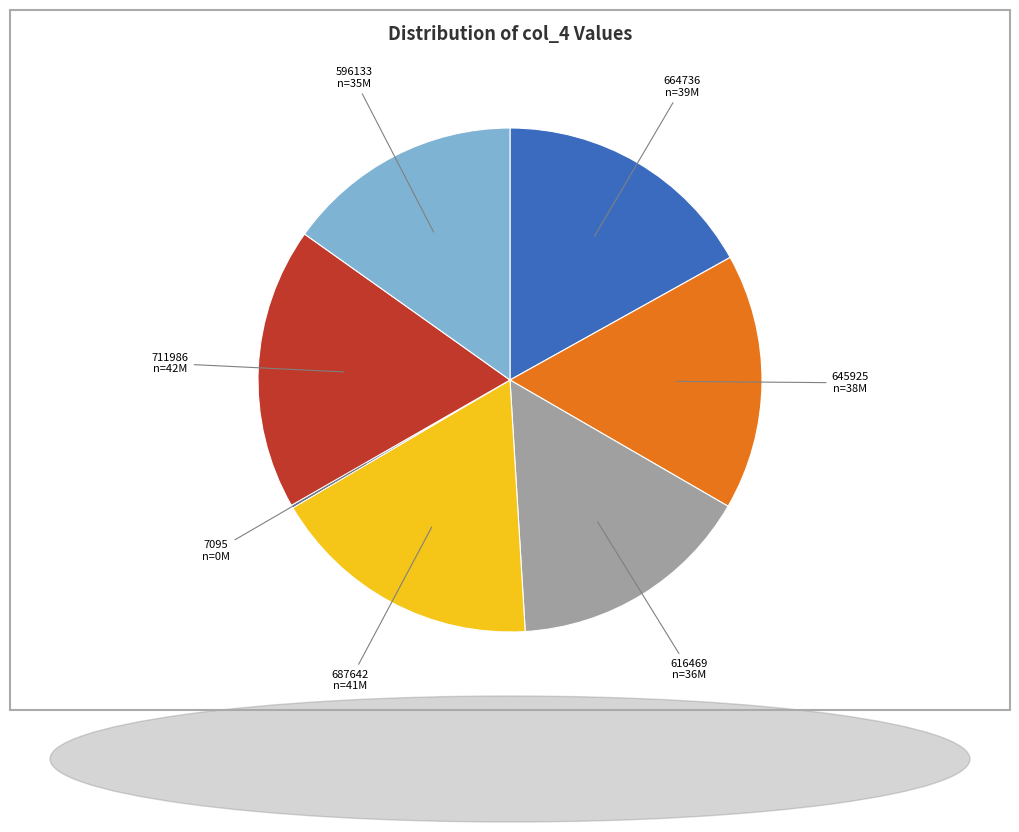

Between 645925 and 711986, which is larger?

711986